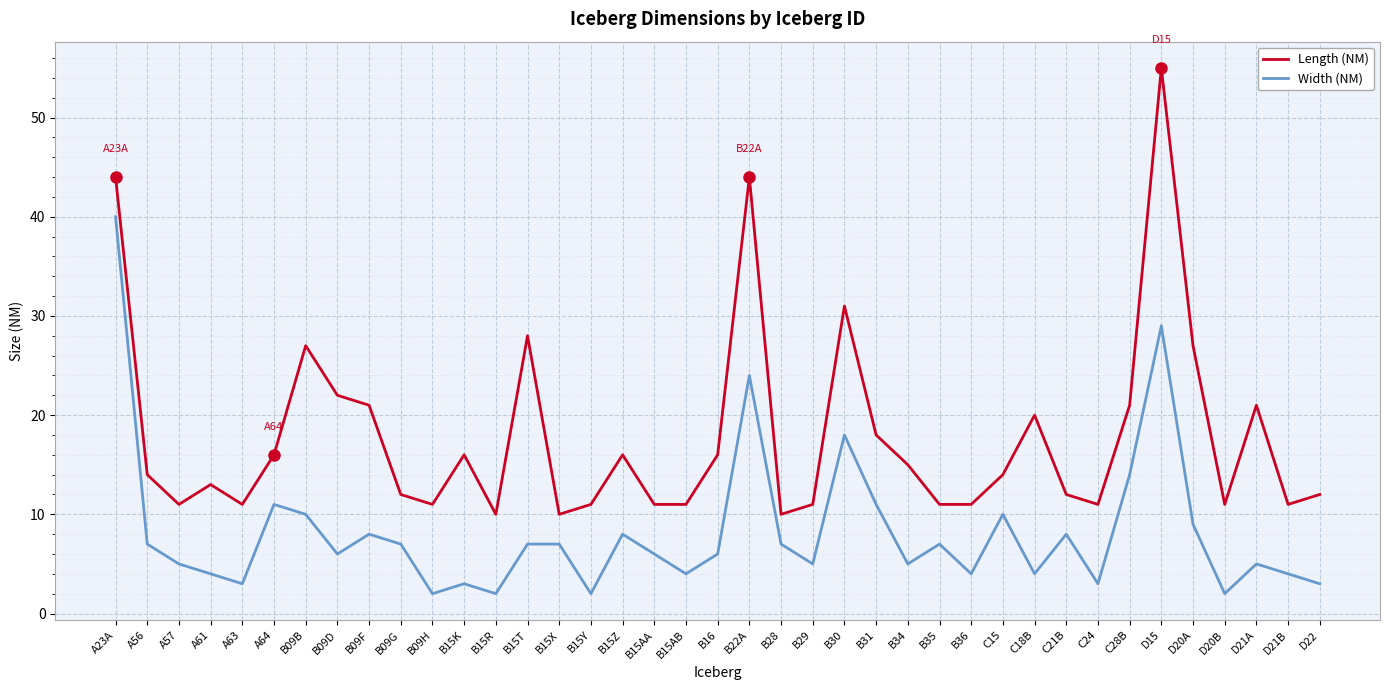

At which category does the chart reach its peak across all series?

D15